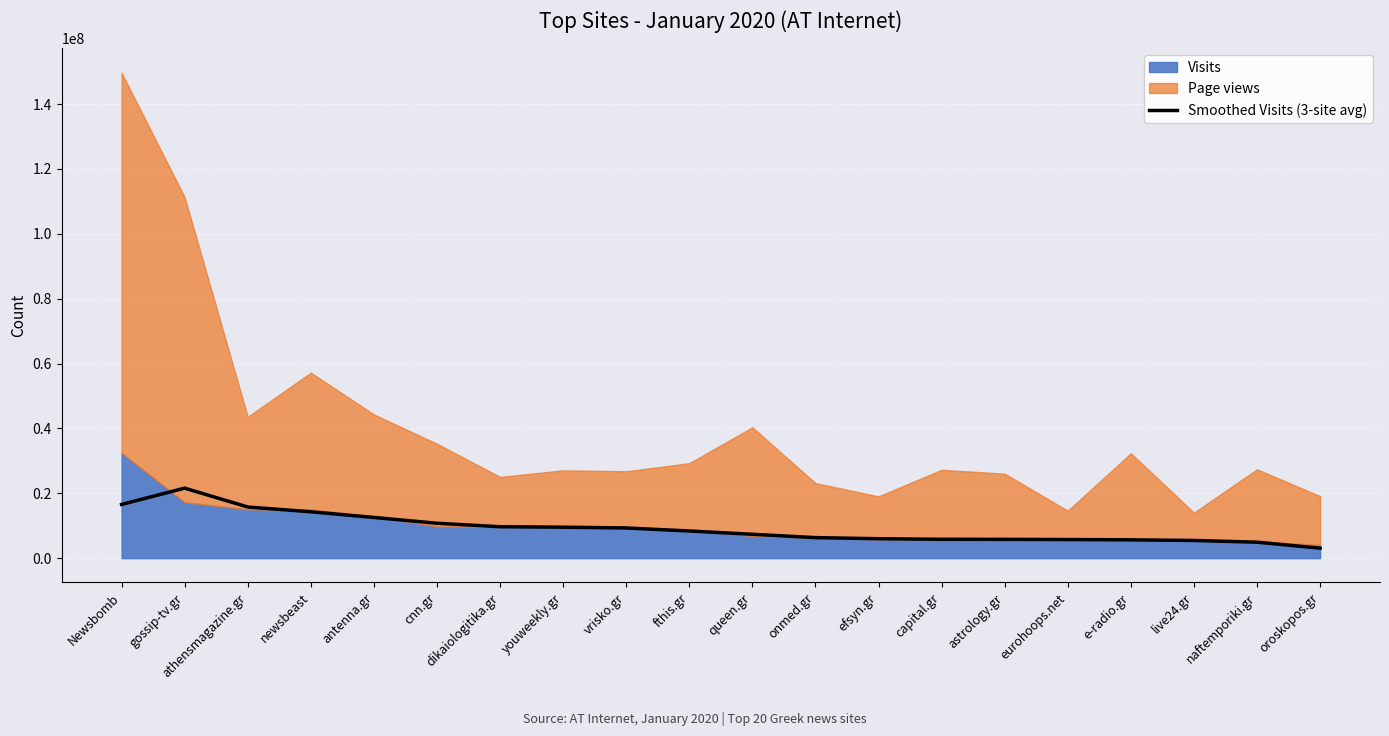

Count the number of values greater than 8374050.

10